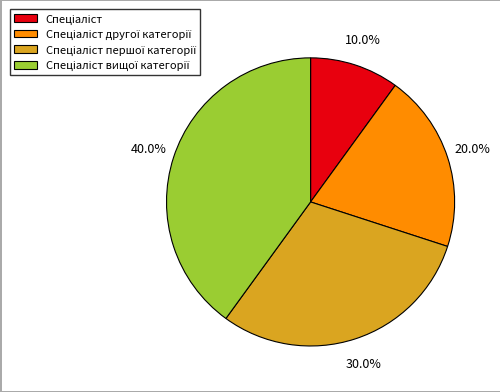

Is there any slice that represents more than half of the pie?

No